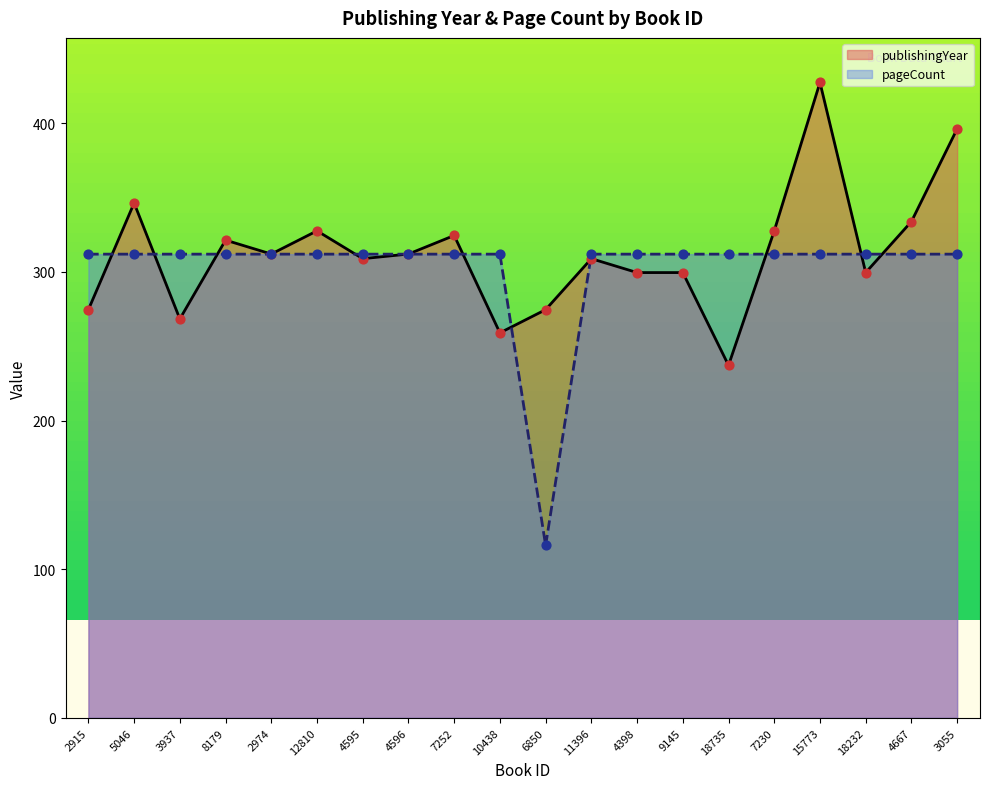

Is the value of pageCount at 2915 greater than the value of publishingYear at 18232?

Yes